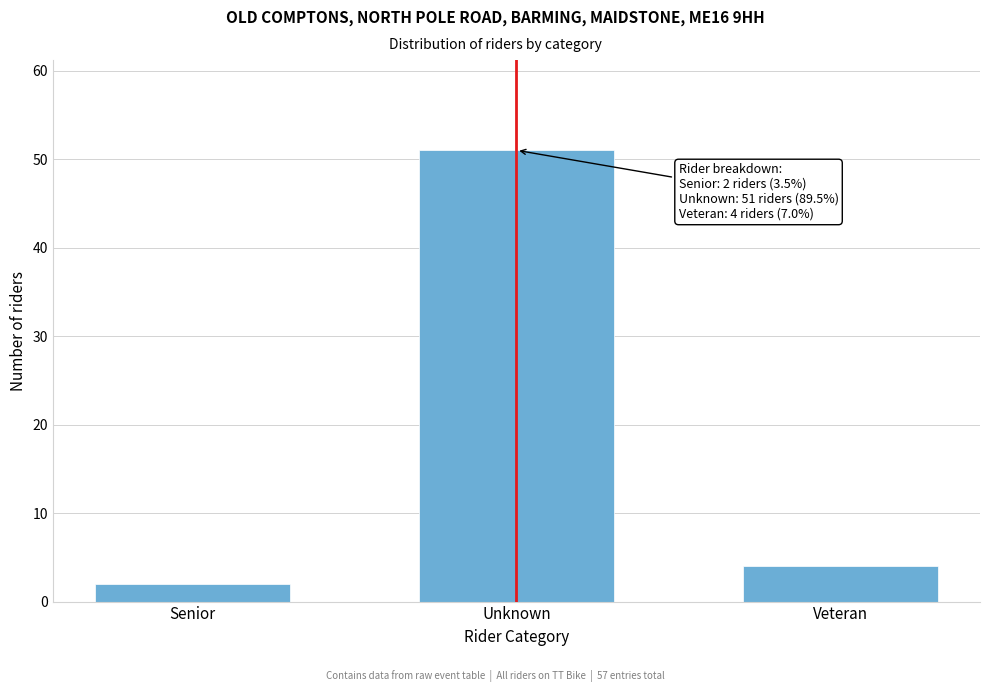

Reading left to right, extract all data points from this chart.

Senior=2	Unknown=51	Veteran=4